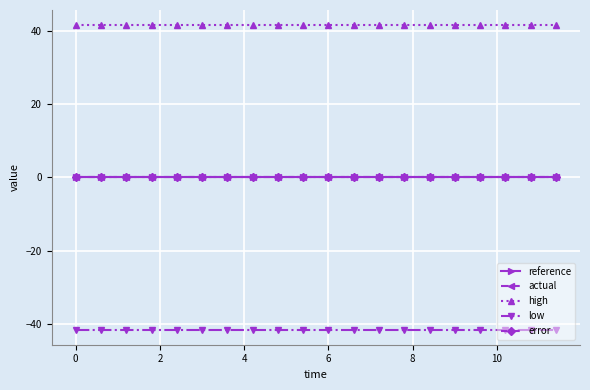

True or false: high and error intersect in this chart.

False